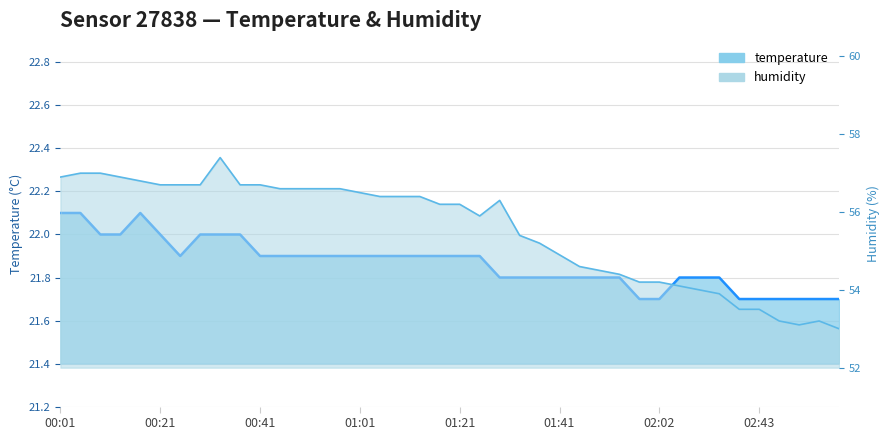

List the labels in order of temperature value, largest first.

00:01, 00:05, 00:17, 00:09, 00:13, 00:21, 00:29, 00:33, 00:37, 00:25, 00:41, 00:45, 00:49, 00:53, 00:57, 01:01, 01:05, 01:09, 01:13, 01:17, 01:21, 01:25, 01:29, 01:33, 01:37, 01:41, 01:45, 01:49, 01:53, 02:06, 02:10, 02:14, 01:58, 02:02, 02:35, 02:43, 02:47, 02:51, 02:55, 02:59